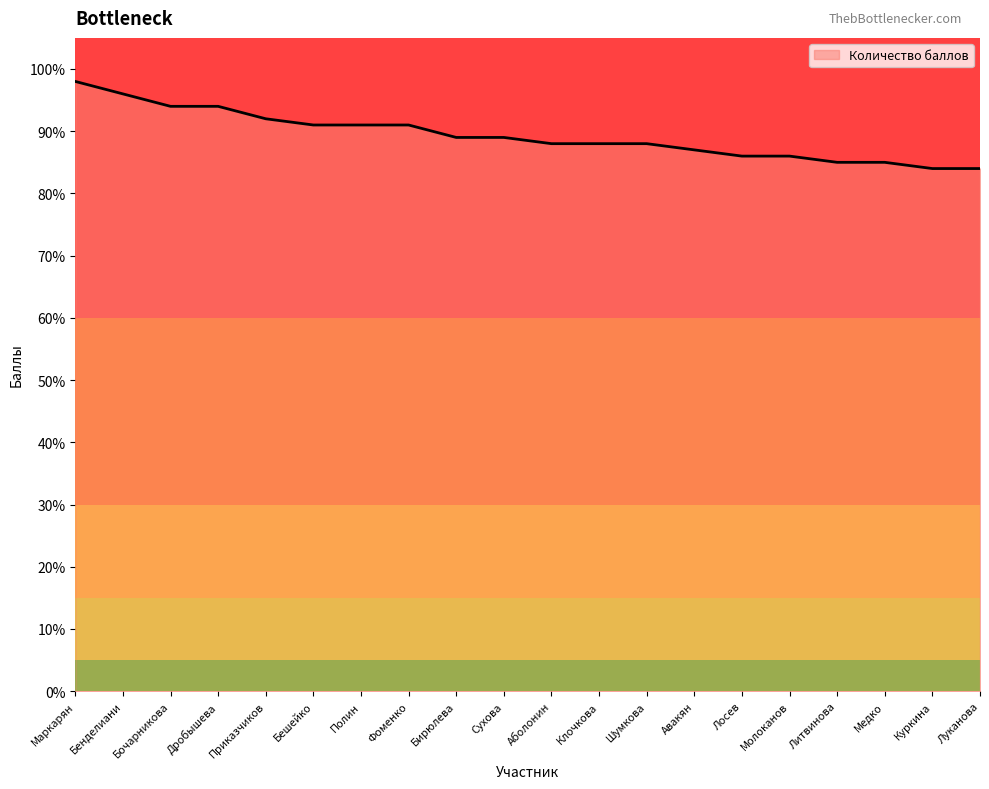

What position from the right is Фоменко?

13